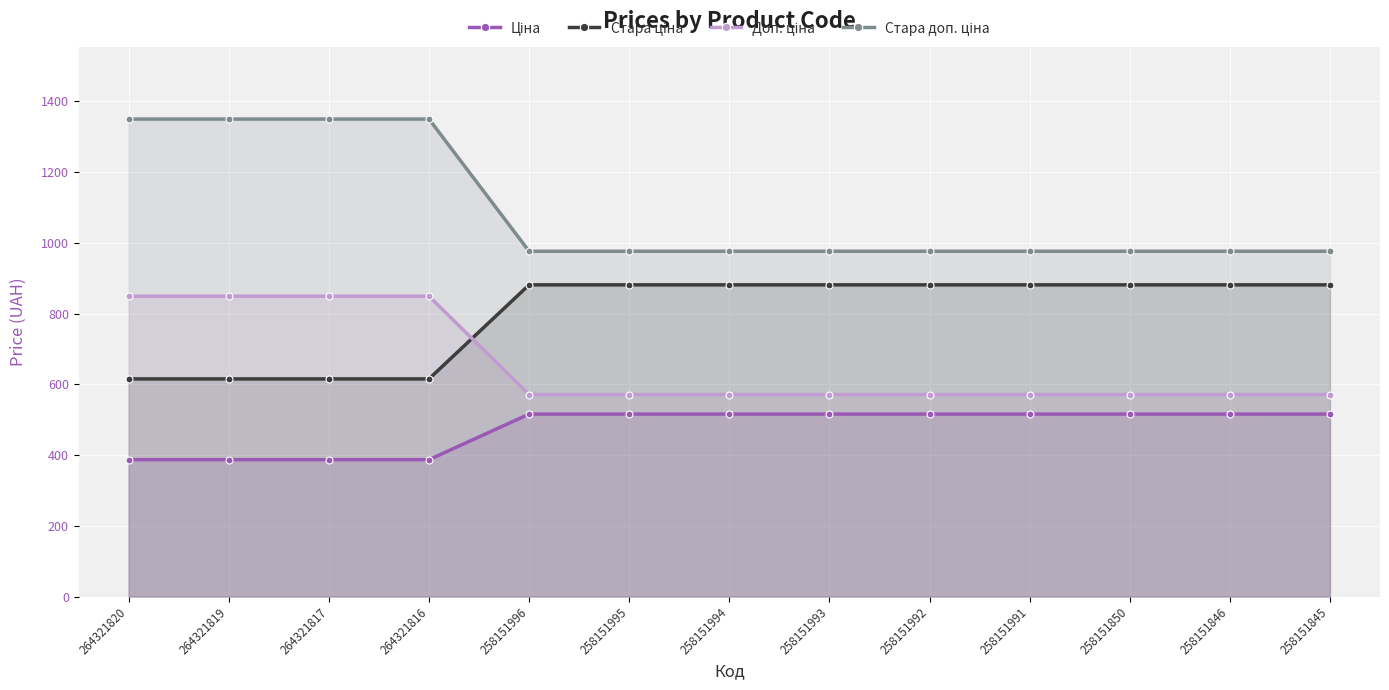

Is the value of Стара доп. ціна at 258151992 greater than the value of Стара ціна at 258151846?

Yes